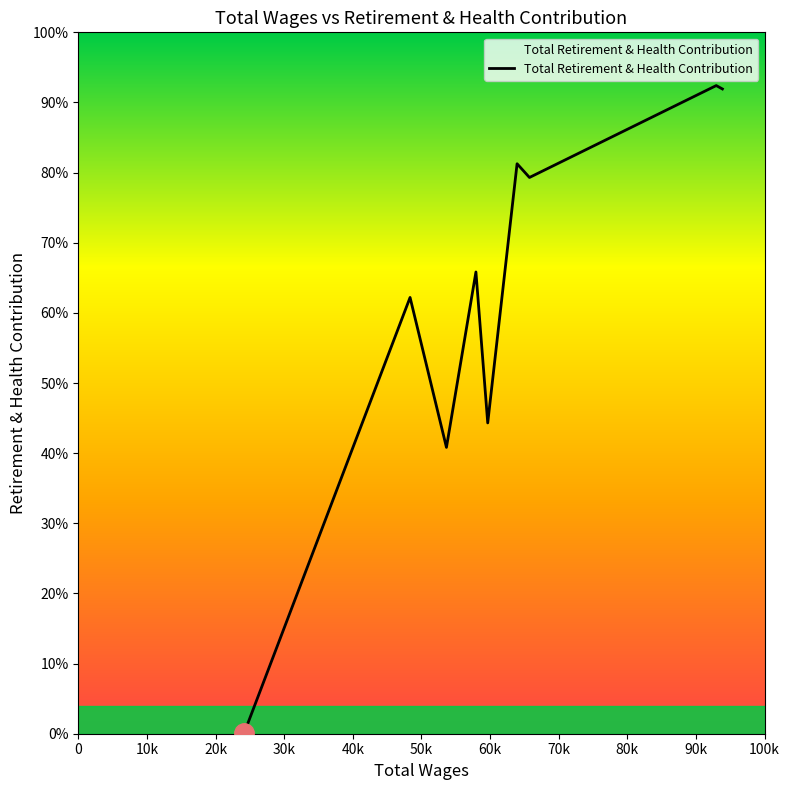

Does the chart display data point markers on the line(s)?

No